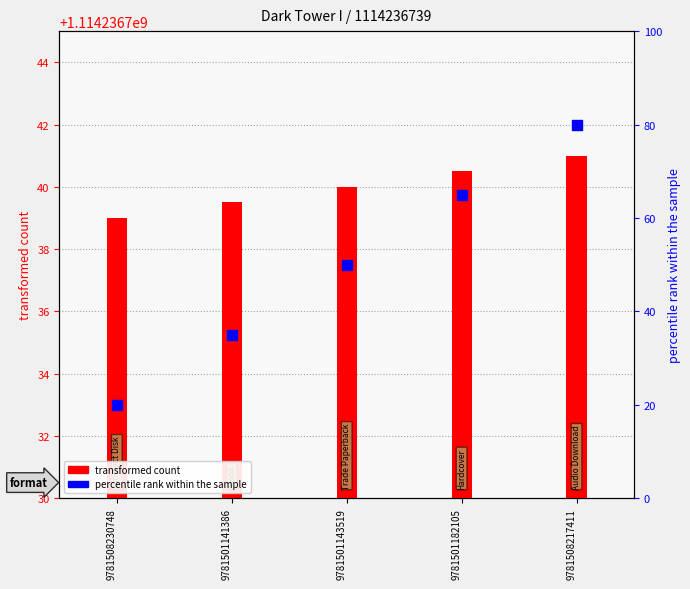

Is the value of transformed count at 9781501182105 greater than the value of percentile rank within the sample at 9781508217411?

Yes